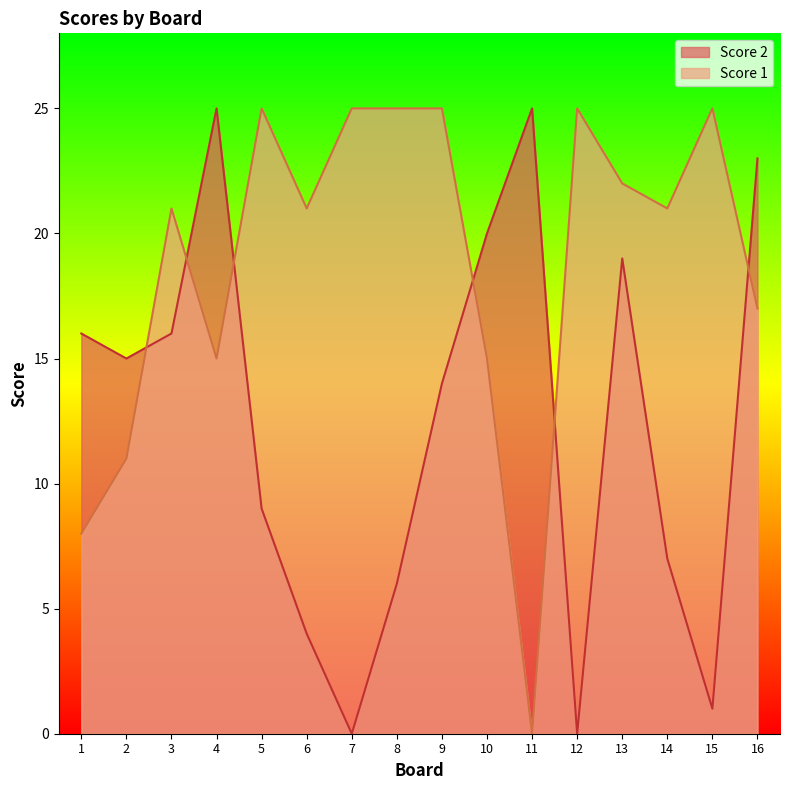

List the series in order of their overall mean, highest first.

Score 1, Score 2